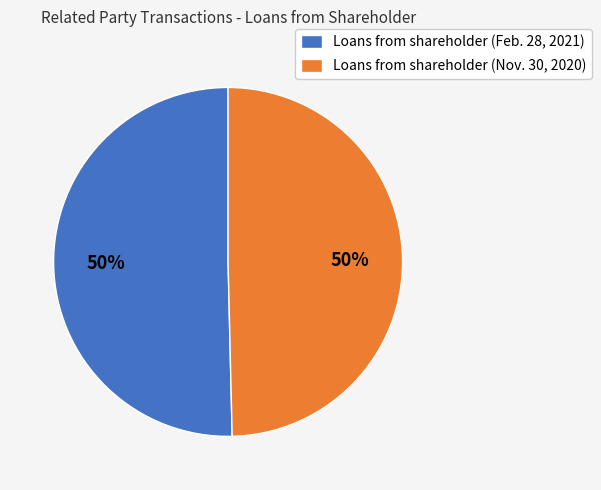

Combined, do Loans from shareholder (Nov. 30, 2020) and Loans from shareholder (Feb. 28, 2021) account for over 50%?

Yes